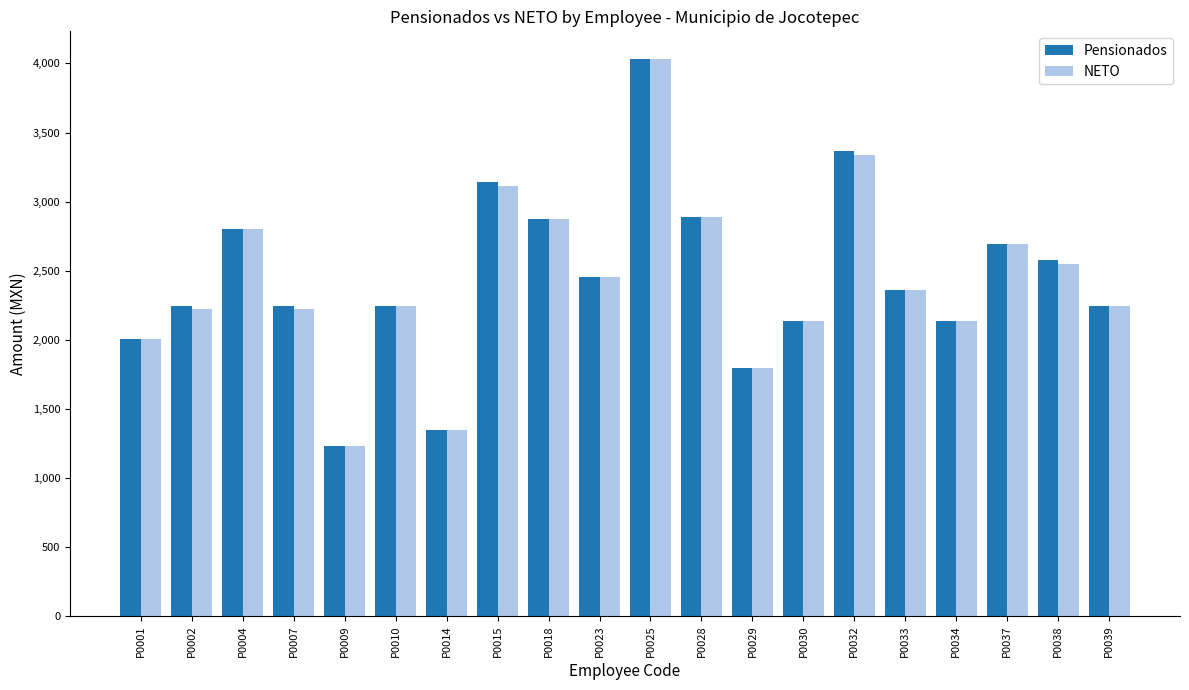

Which category has the lowest value in the Pensionados series?

P0009